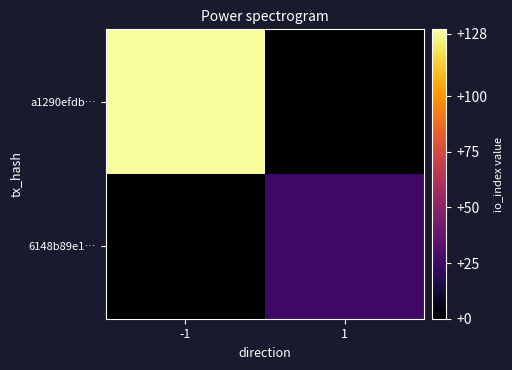

True or false: 6148b89e1… has a value of 25.0 at 1.

True